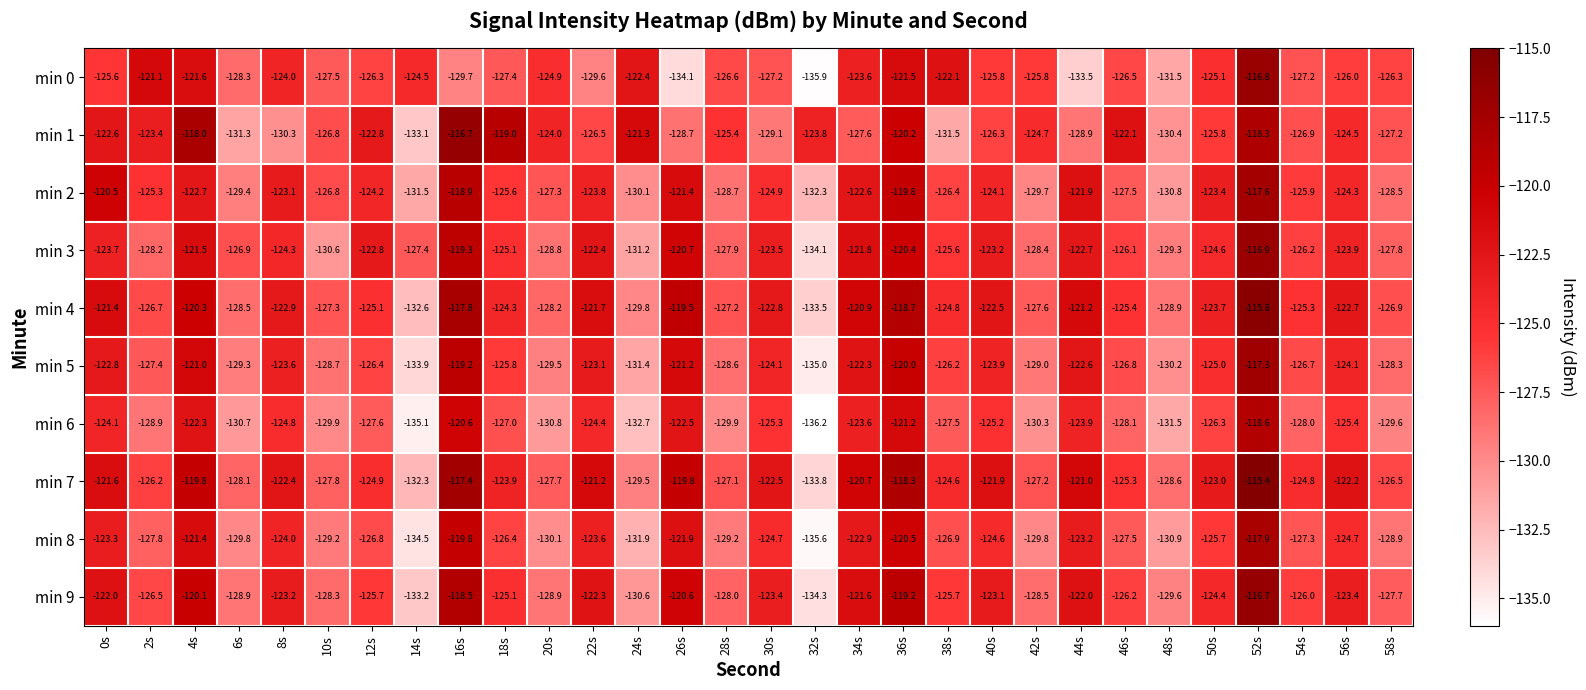

Which series has the largest range (max minus min)?

min 0